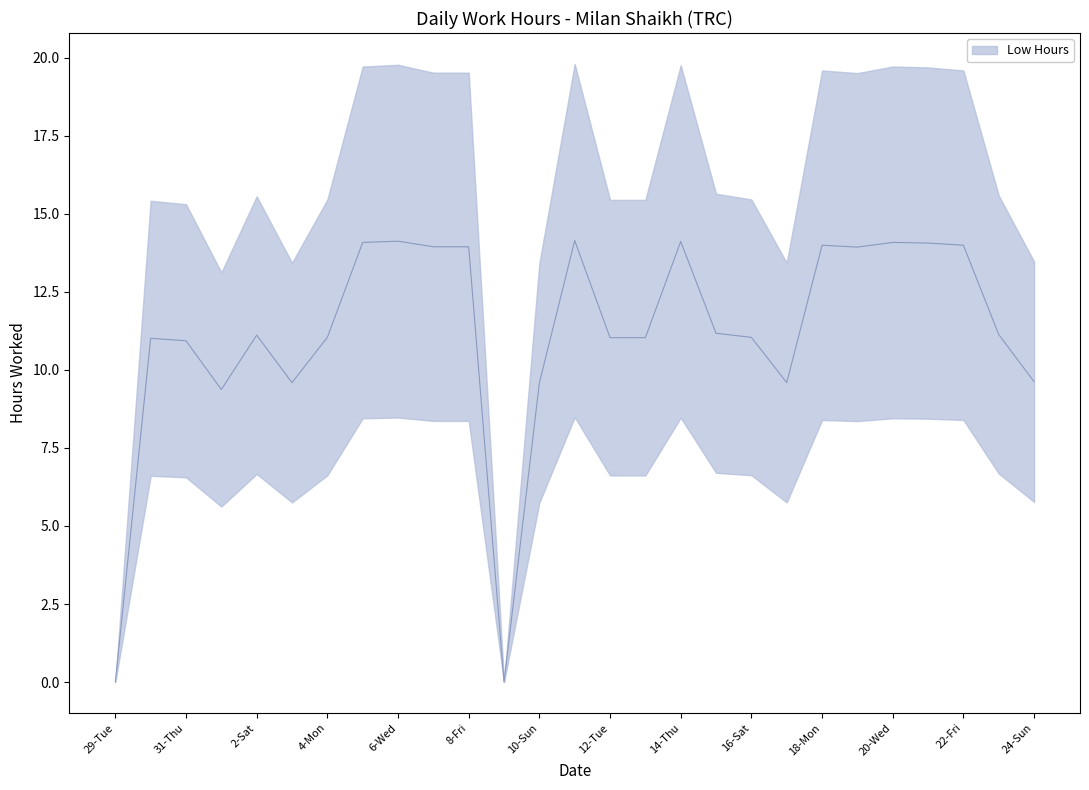

At which label does the data first exceed 11?

30-Wed